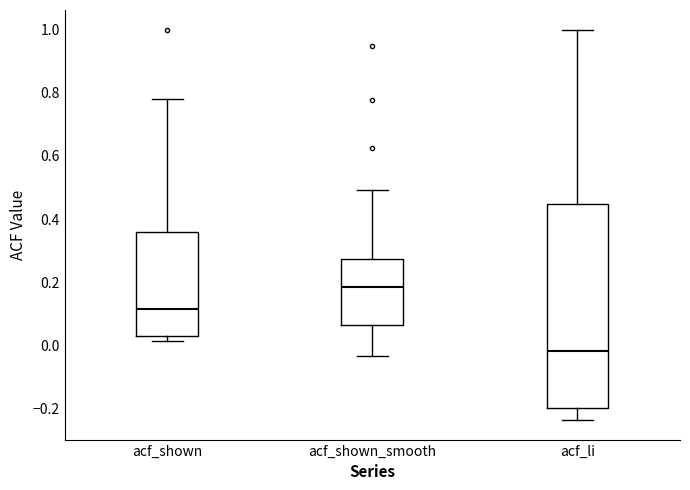

Which box is the tallest, from its lower edge to its upper edge?

acf_li